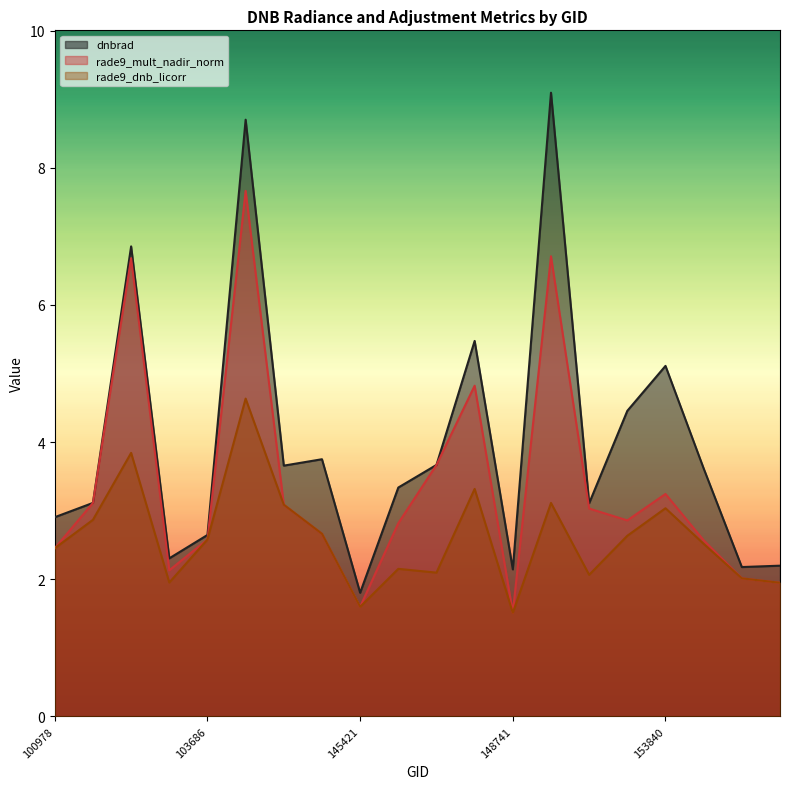

True or false: rade9_dnb_licorr has a value of 3.1 at 152628.

True